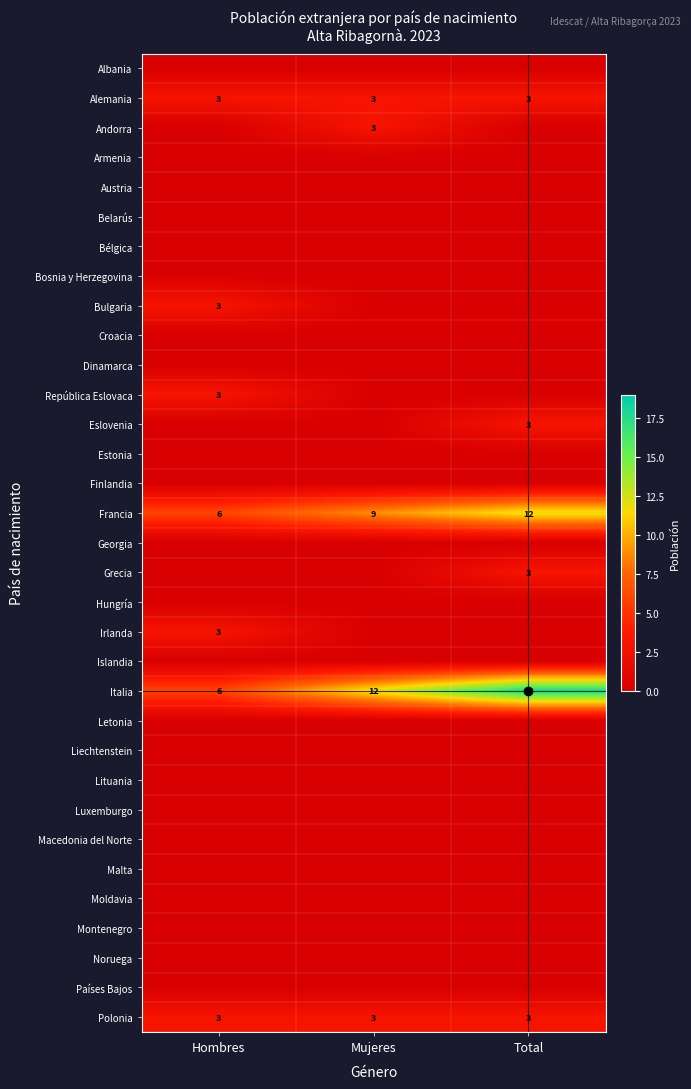

What is the difference between the maximum and minimum values in the Italia series?

12